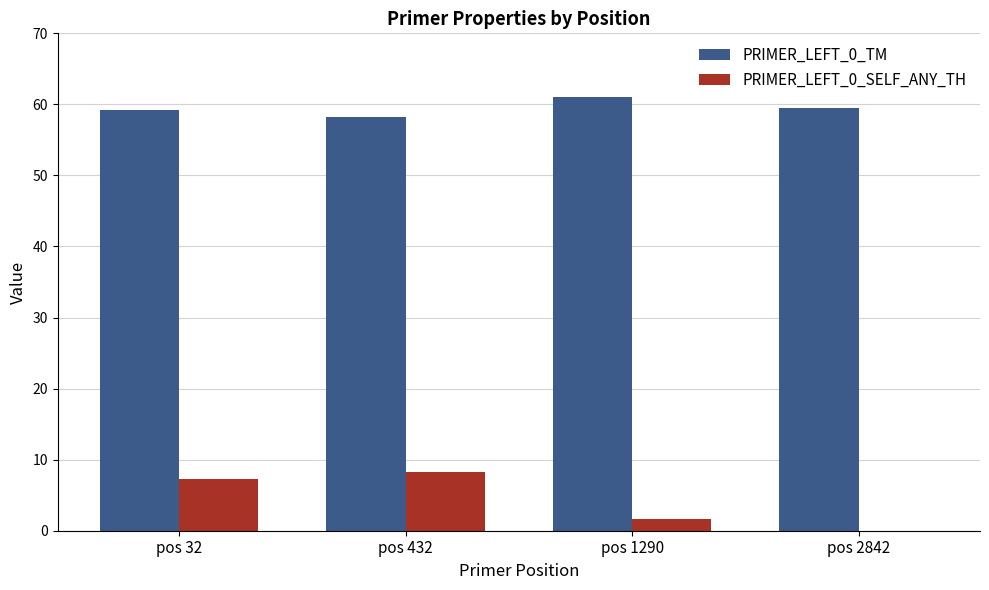

True or false: PRIMER_LEFT_0_TM has a value of 59.5 at pos 2842.

True